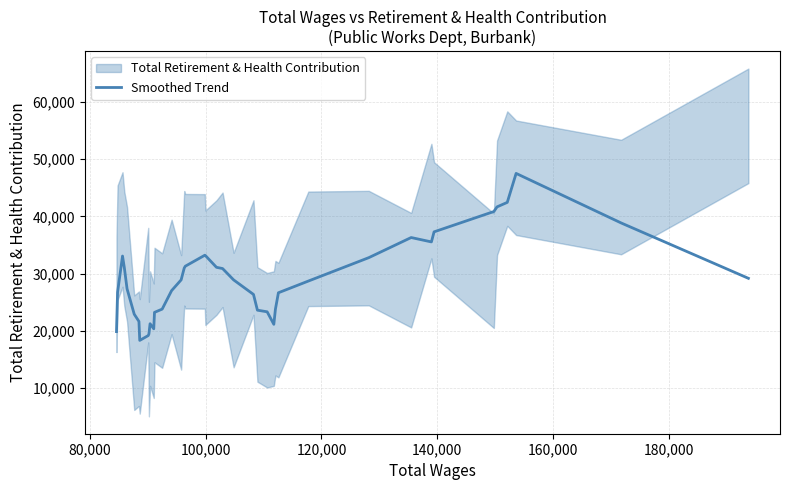

Is this an area chart (filled region under the line)?

No